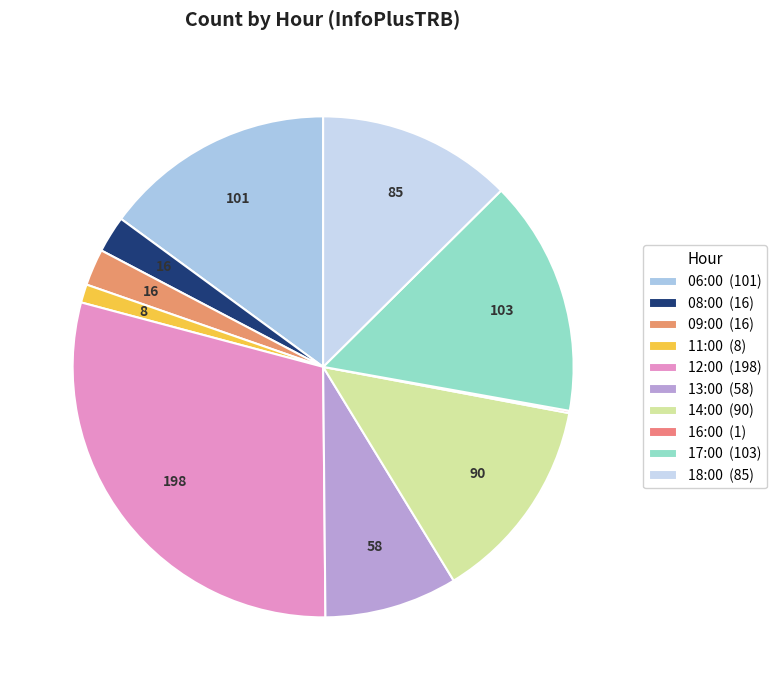

What portion of the pie excludes 09:00?

97.6%